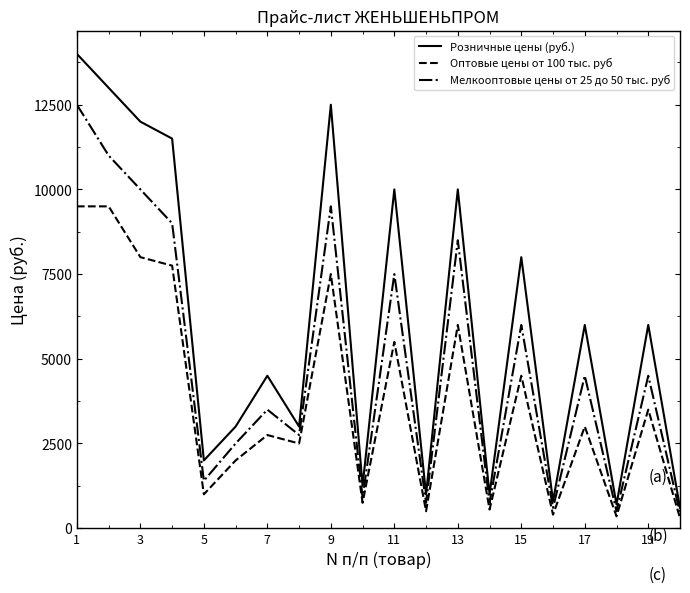

What are all the series names shown in the legend?

Розничные цены (руб.), Оптовые цены от 100 тыс. руб, Мелкооптовые цены от 25 до 50 тыс. руб